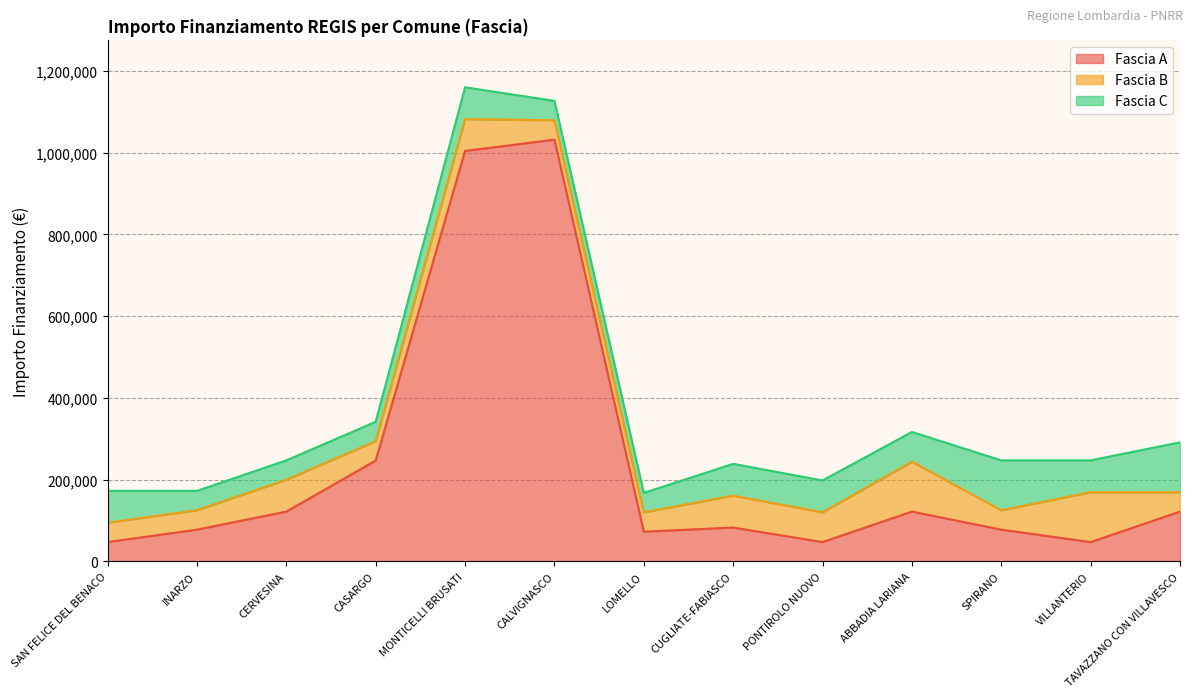

What is the maximum value for Fascia A?

1031574